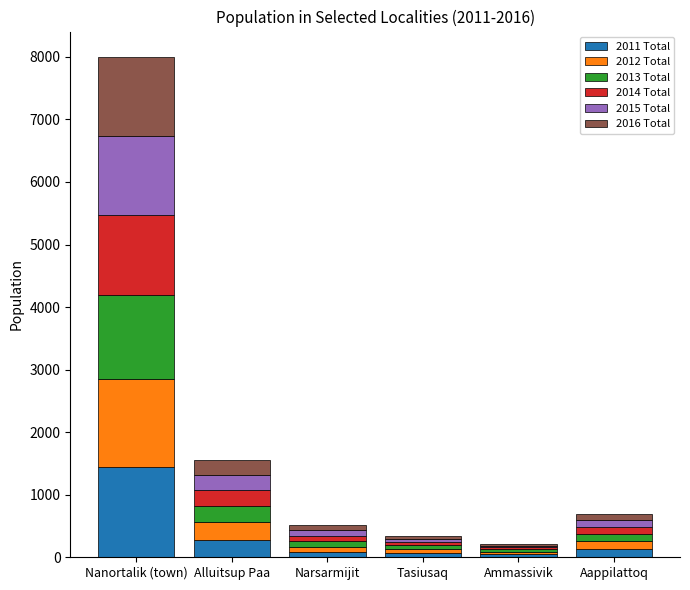

What is the maximum value for 2011 Total?

1445